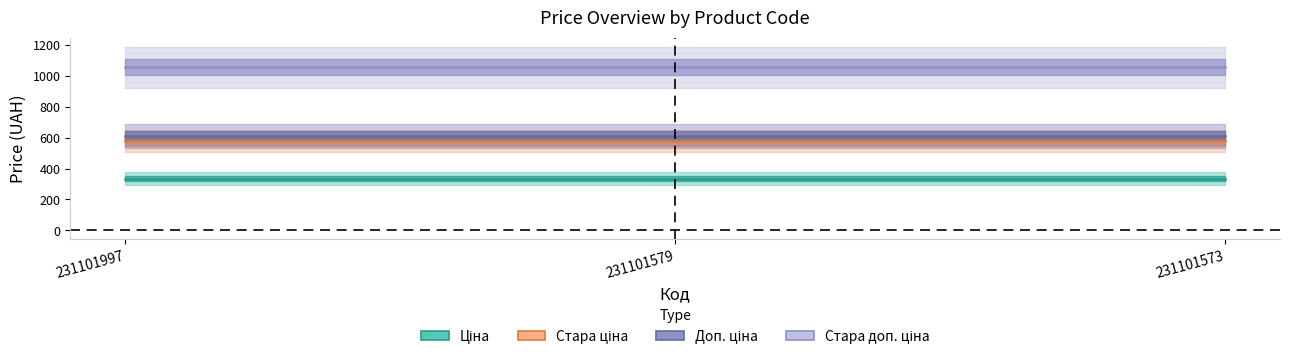

What is the approximate value of Стара ціна at 231101573?

576.6